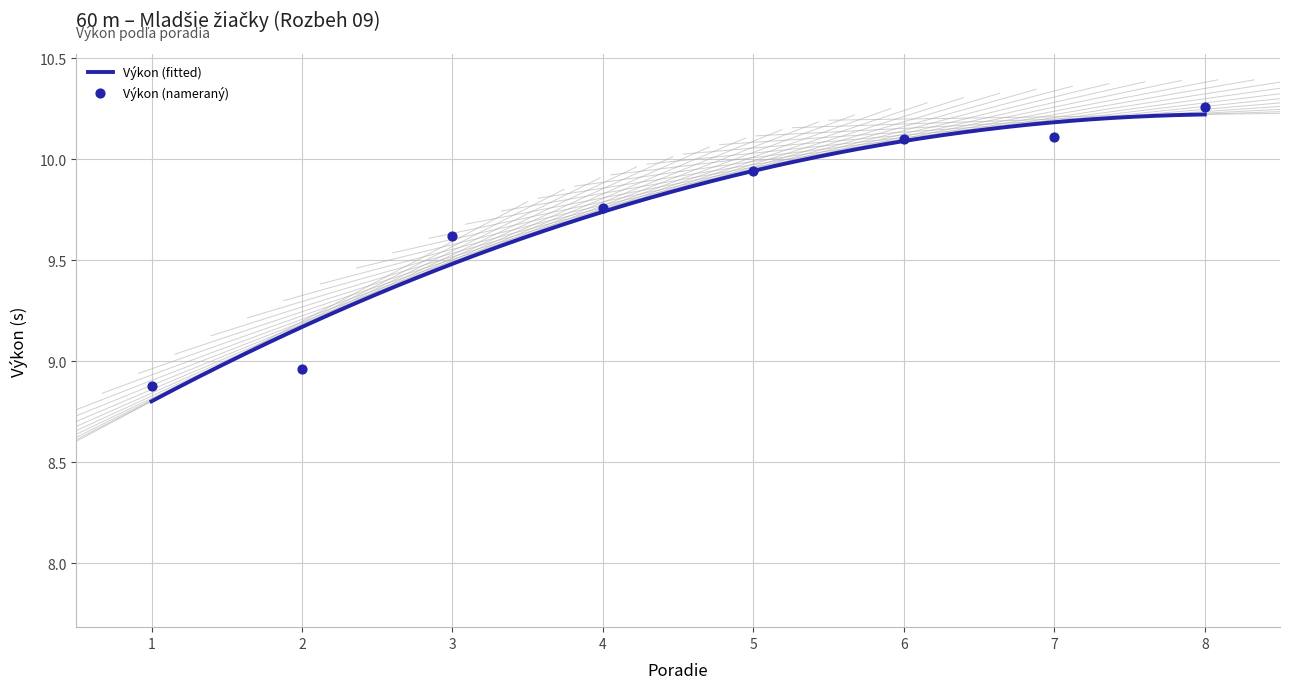

Which has a higher value, 1 or 2?

2